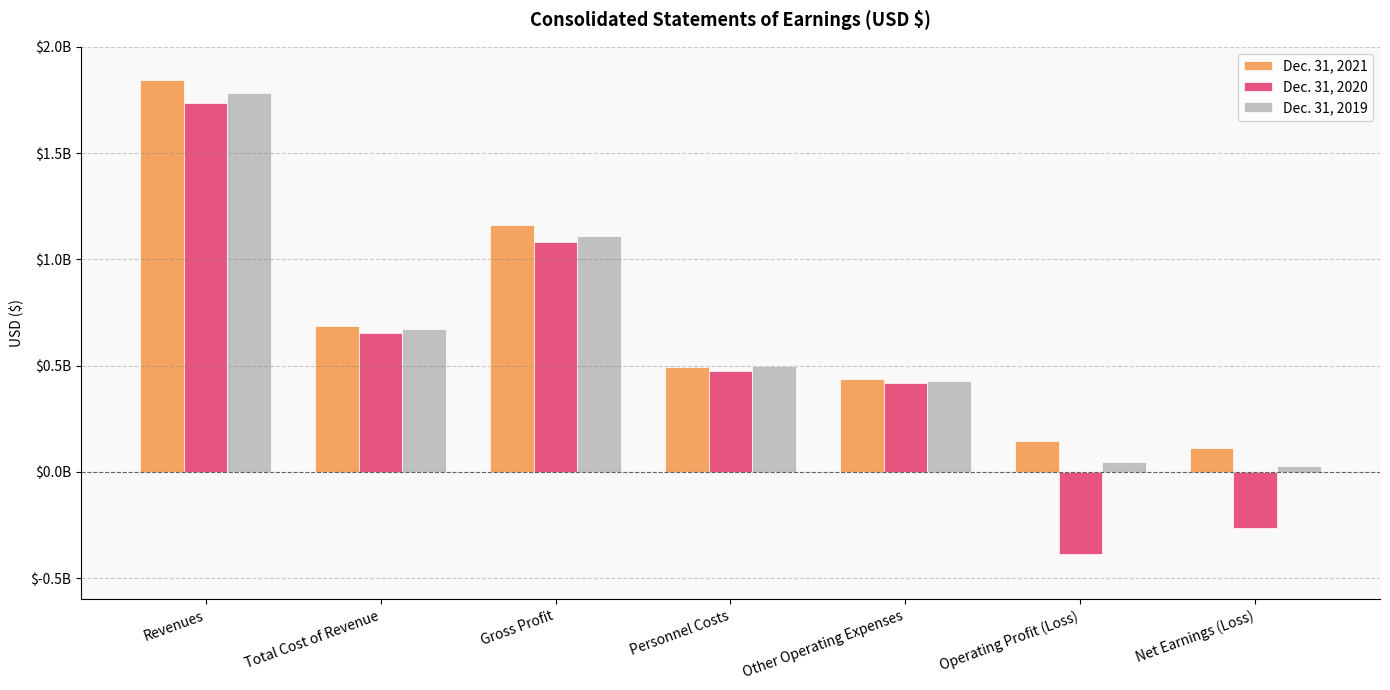

Where is Dec. 31, 2019 nearest to the value 906288000?

Gross Profit